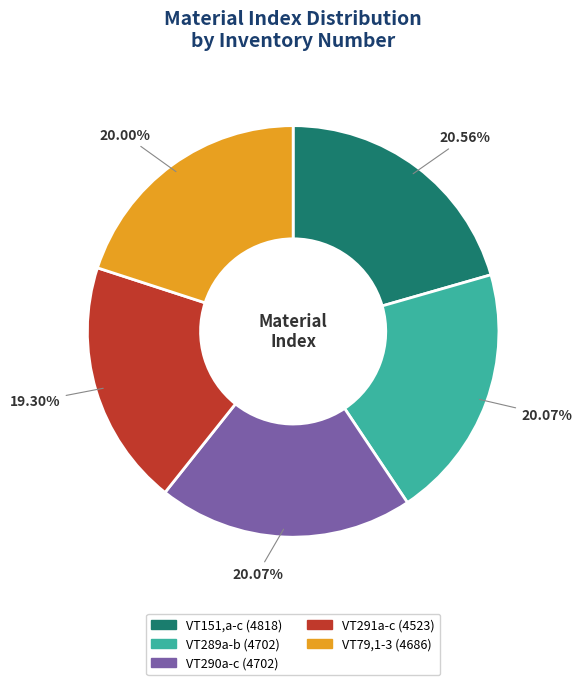

To the nearest percent, what is the average slice percentage?

20%